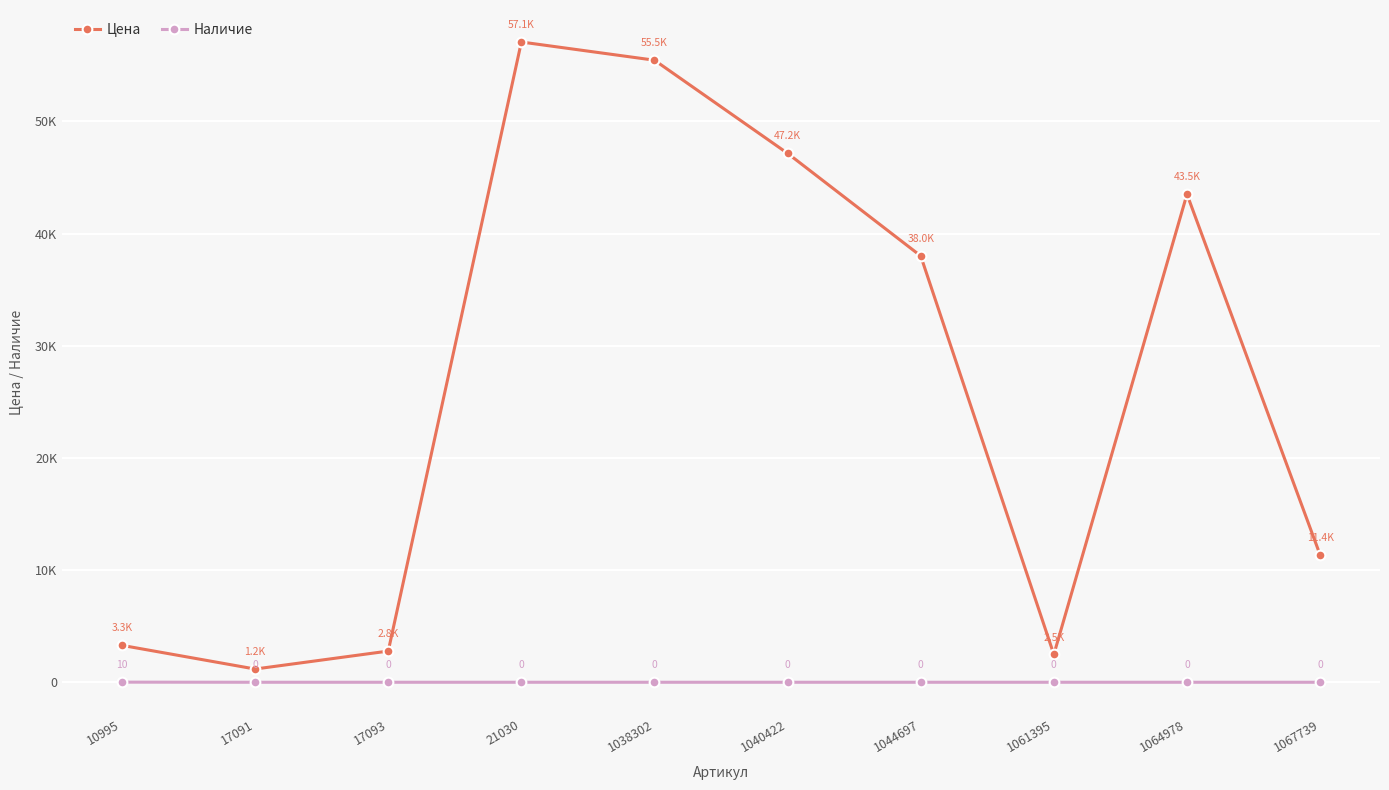

List the labels in order of Наличие value, largest first.

10995, 17091, 17093, 21030, 1038302, 1040422, 1044697, 1061395, 1064978, 1067739